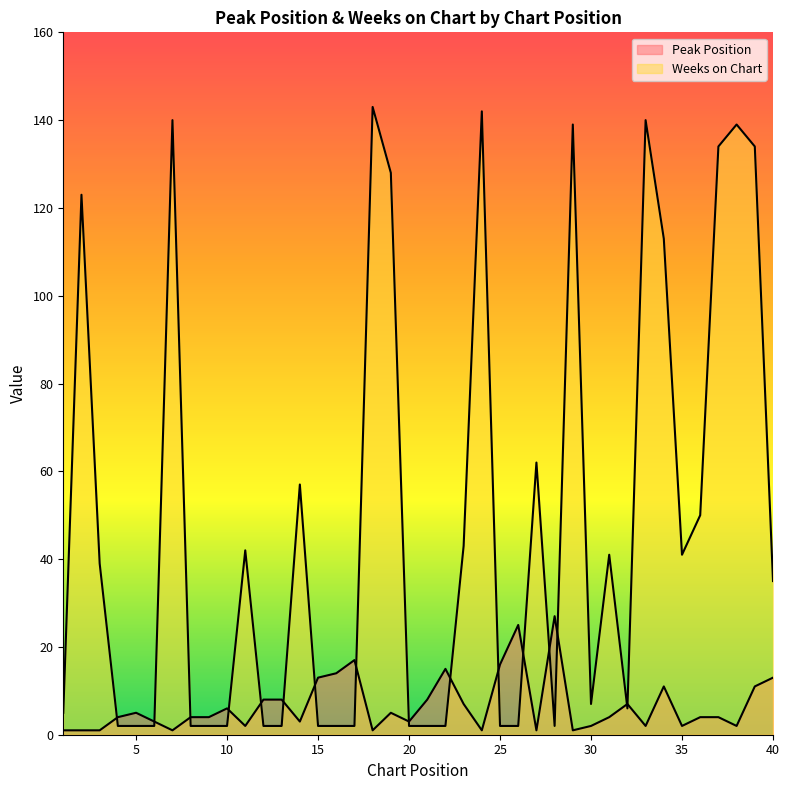

Is it true that Peak Position equals 14 at 16?

True